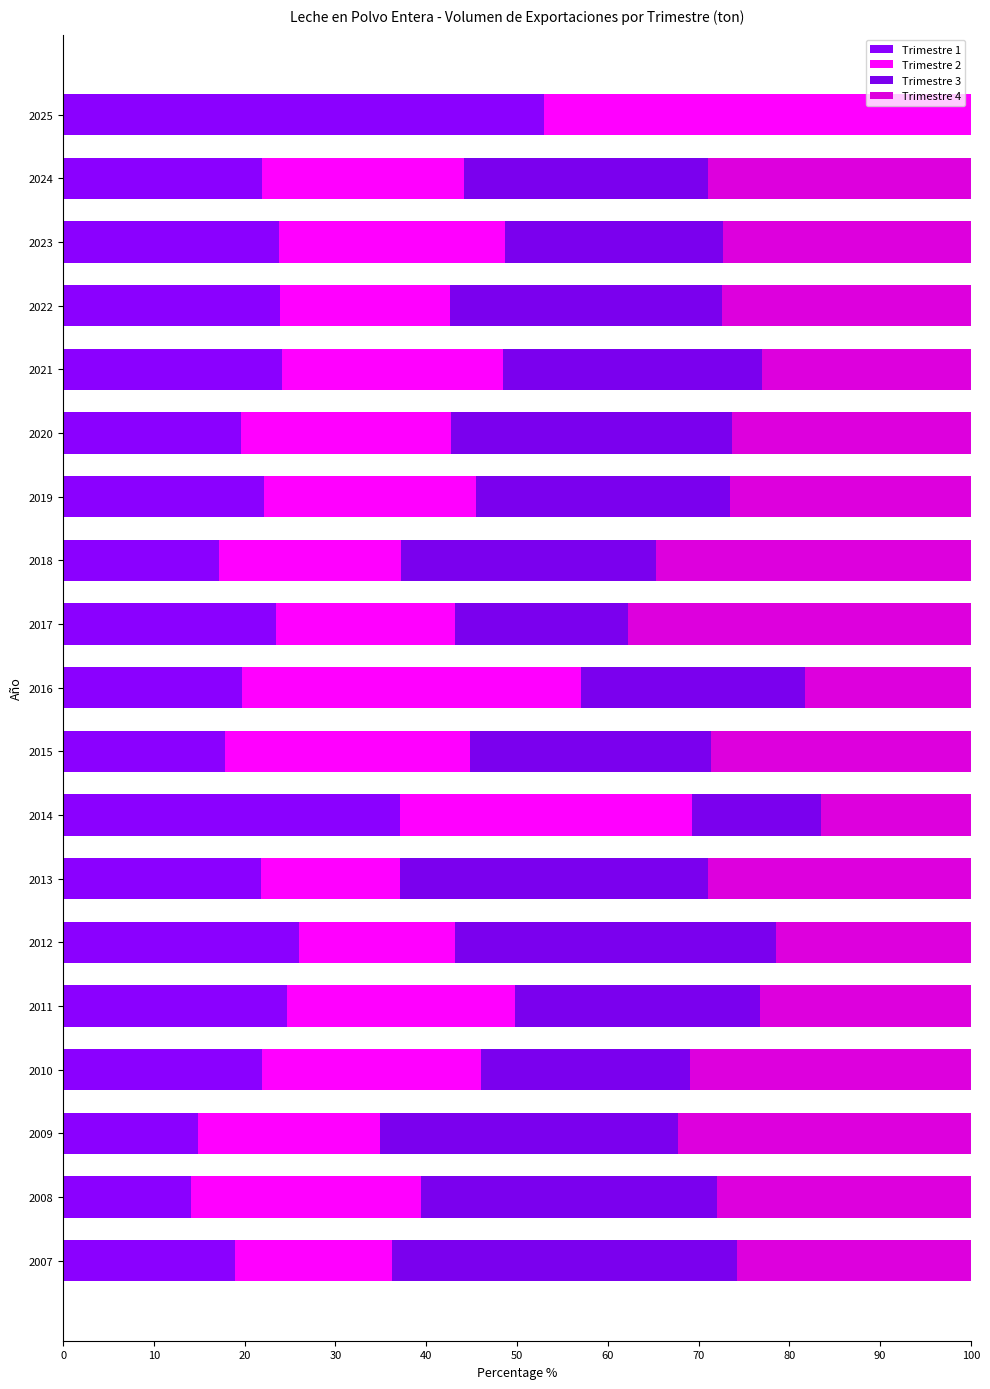

Rank the series by their average value, from lowest to highest.

Trimestre 1, Trimestre 2, Trimestre 4, Trimestre 3